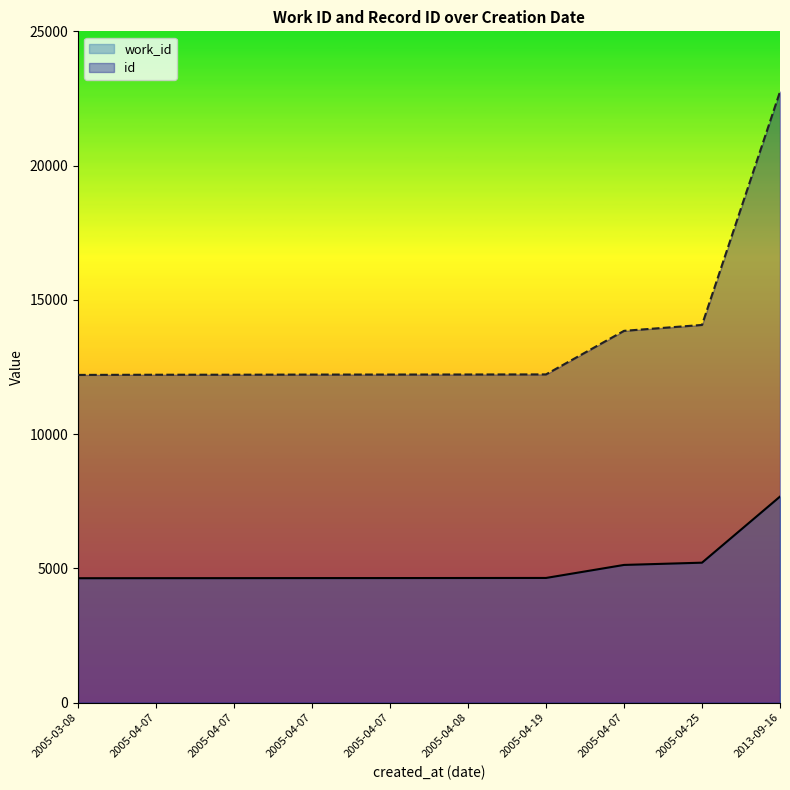

What is the spread (max minus min) of values at 2013-09-16?

15078